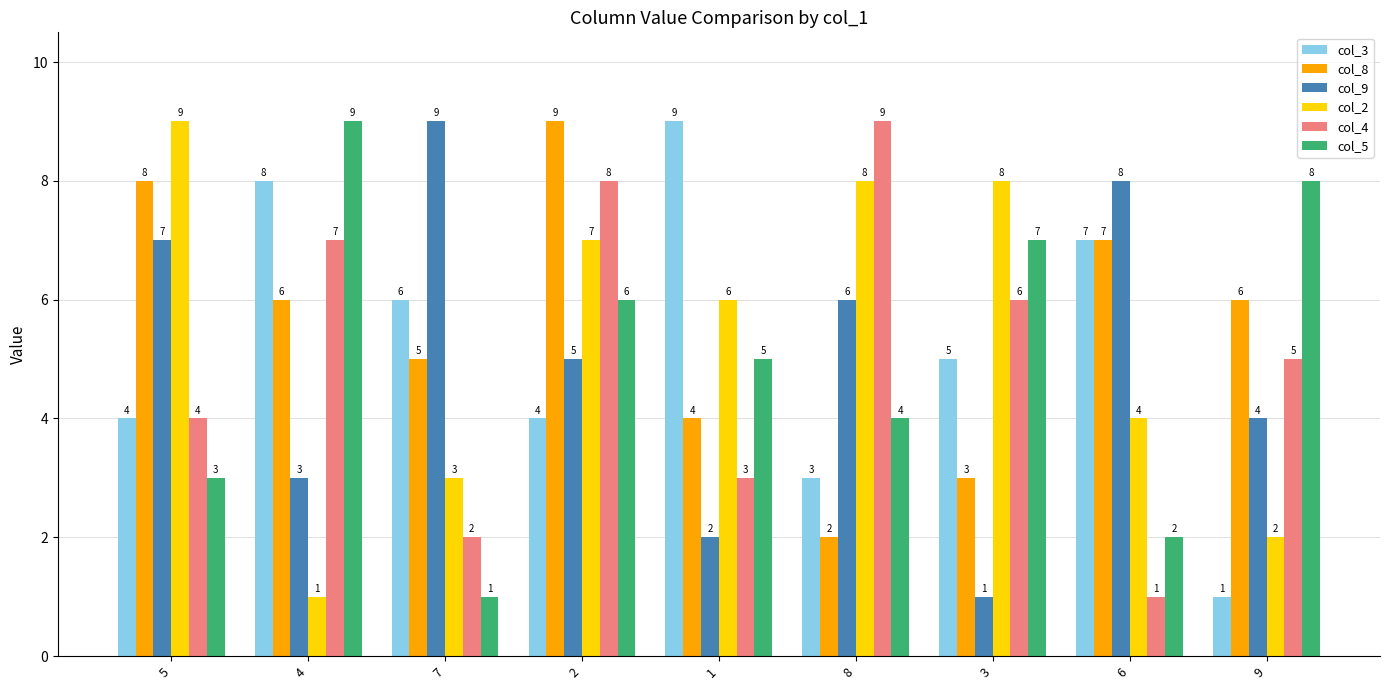

At which category is the sum across all series the highest?

2